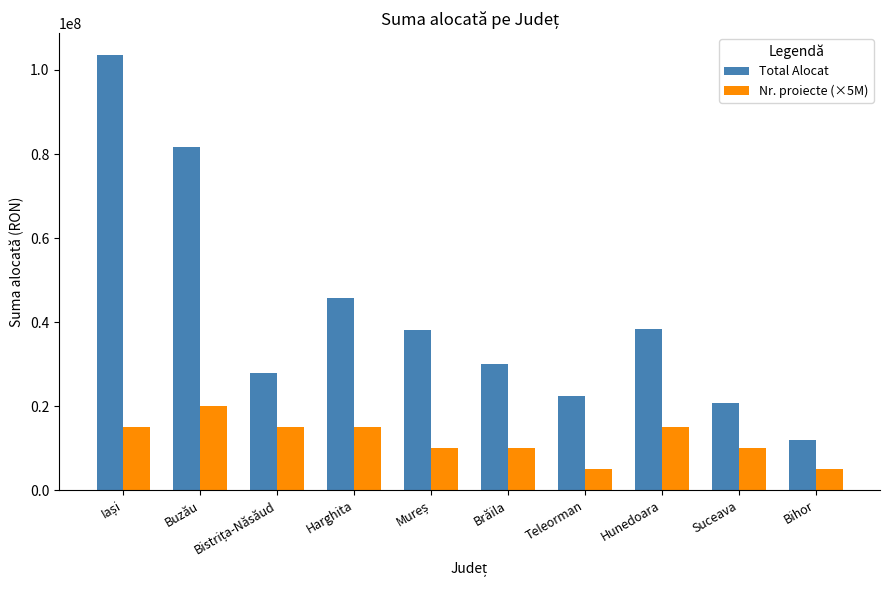

How many groups of bars are there?

10